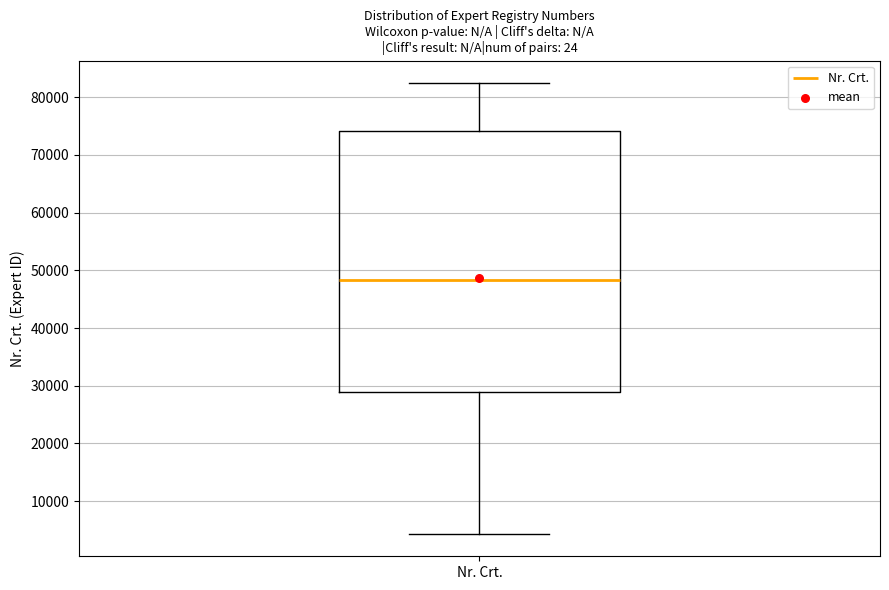

Read this box plot against the y-axis: the position of the median line, the range covered by the box, and the ends of both whiskers. The values are not printed on the chart, so give them approximately, as read against the axis.

median 48000, box 29000 to 74000, whiskers 4000 to 82000